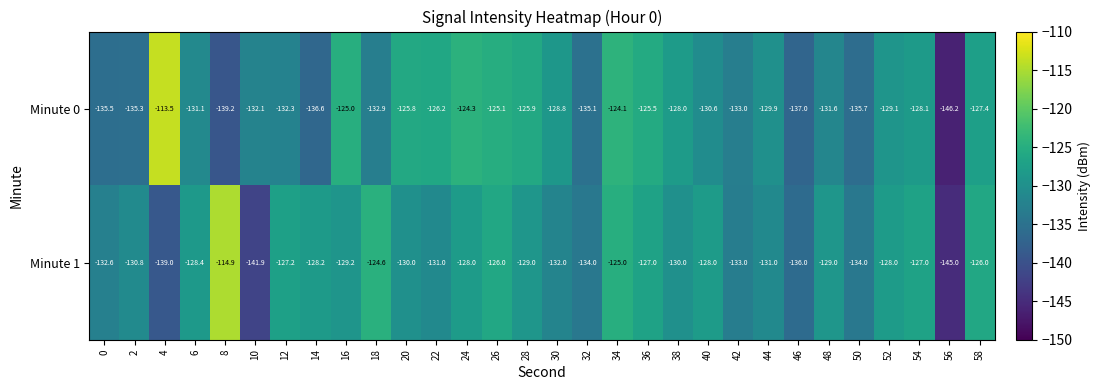

At which category does the chart reach its minimum across all series?

56